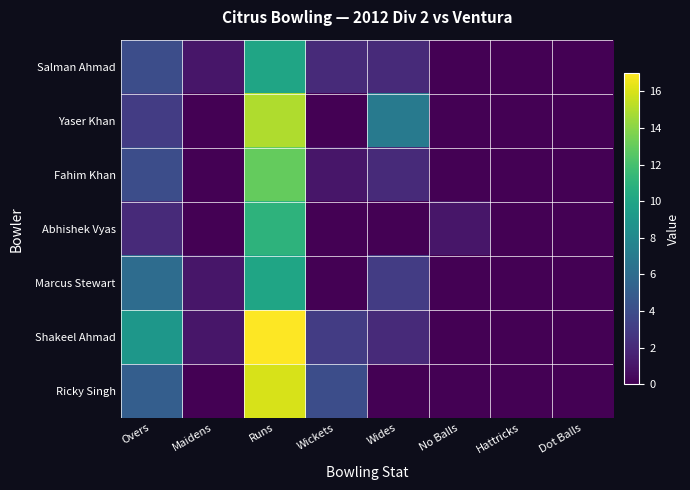

At Runs, list the series in order from smallest to largest.

Salman Ahmad, Marcus Stewart, Abhishek Vyas, Fahim Khan, Yaser Khan, Ricky Singh, Shakeel Ahmad